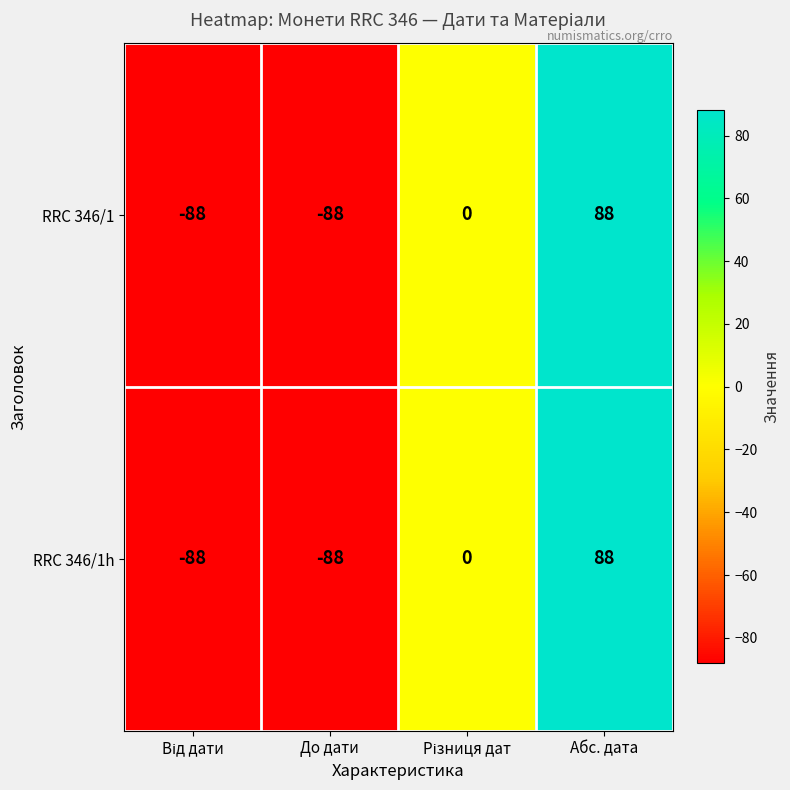

How many values in RRC 346/1h are below zero?

2